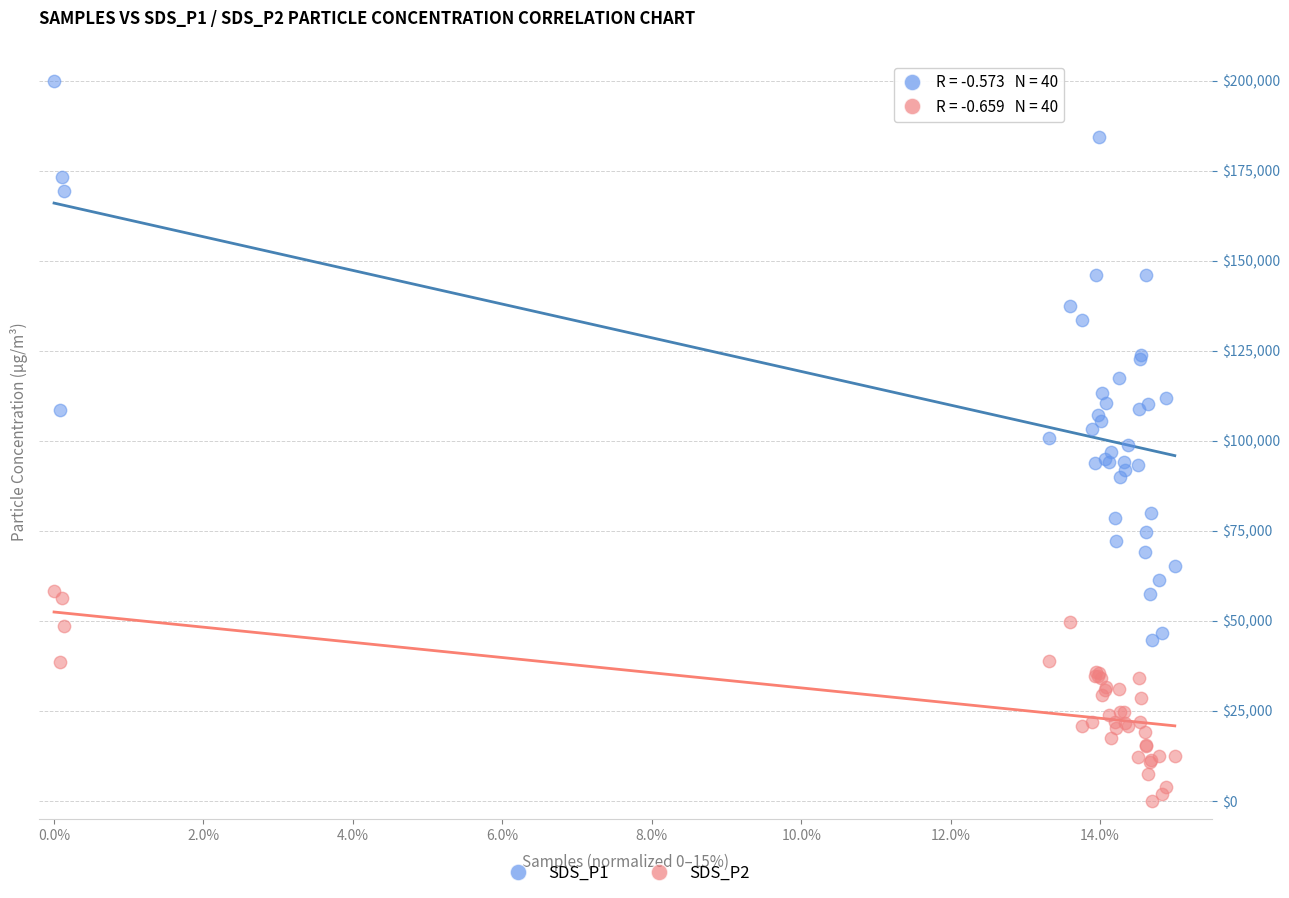

What are all the series names shown in the legend?

SDS_P1, SDS_P2